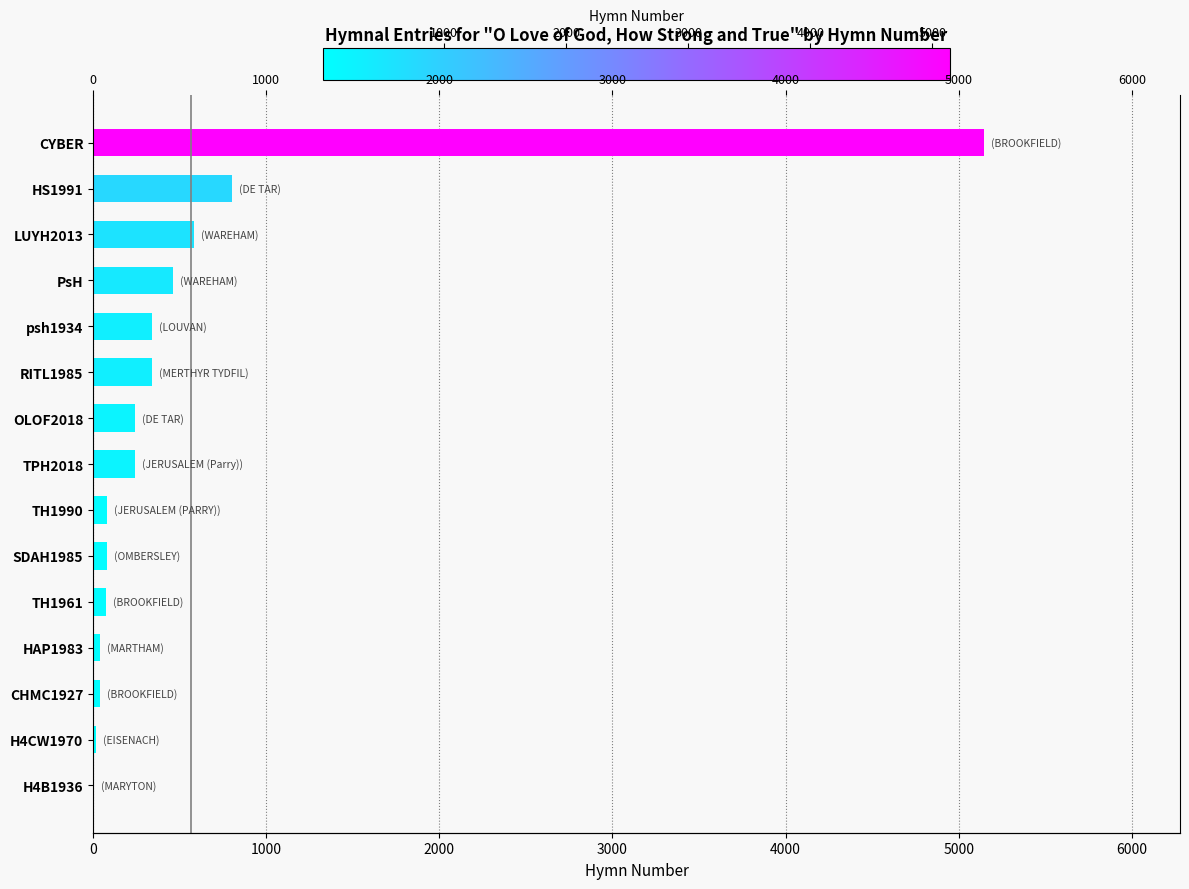

Approximately how many times larger is the value at CHMC1927 compared to TH1961?

0.6